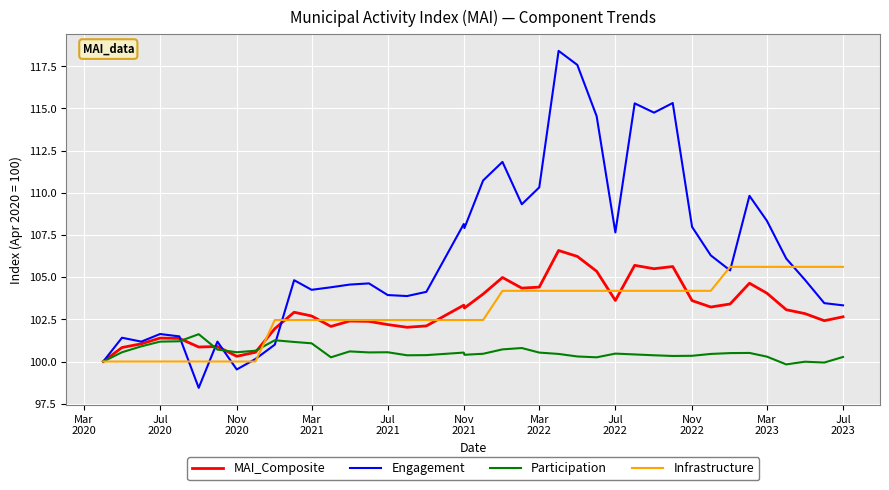

Does the chart have visible grid lines?

Yes